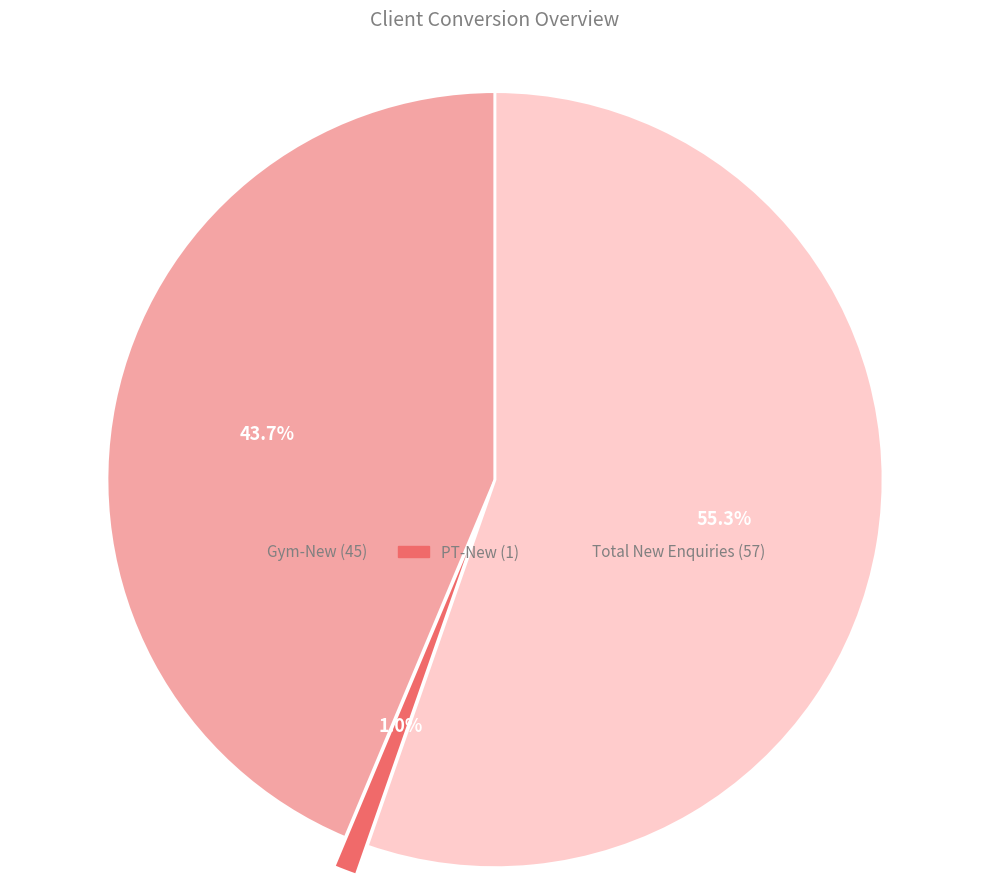

Which slice represents more than half of the pie?

Total New Enquiries